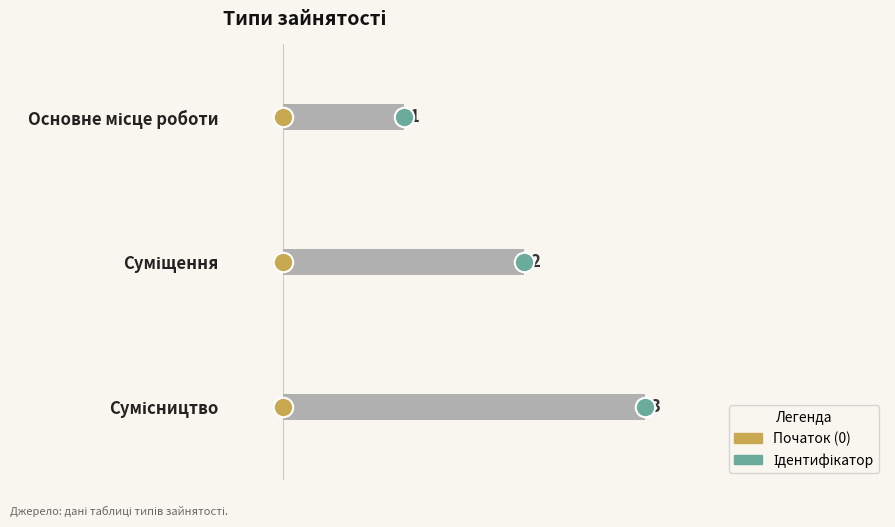

What is the smallest value displayed?

1